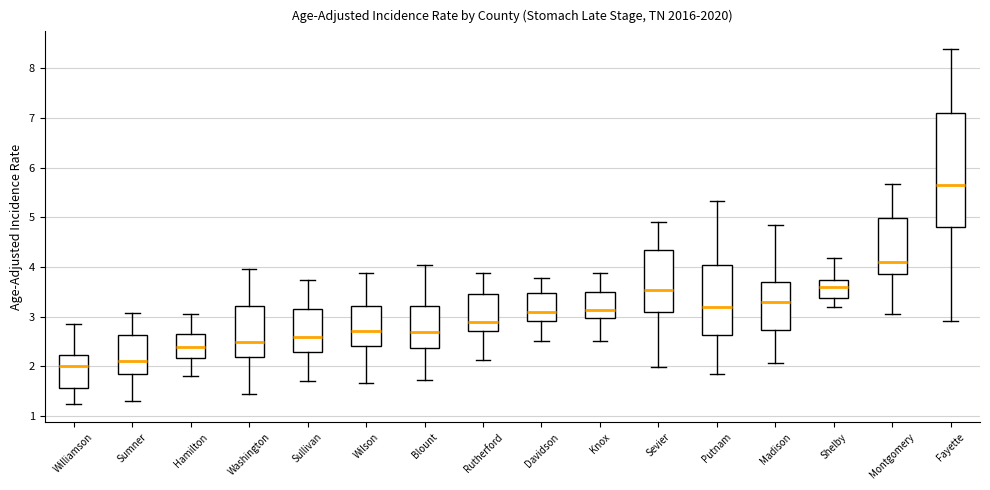

Where does the median line of the box for Knox sit on the y-axis? The values are not printed on the chart, so give them approximately, as read against the axis.

3.1